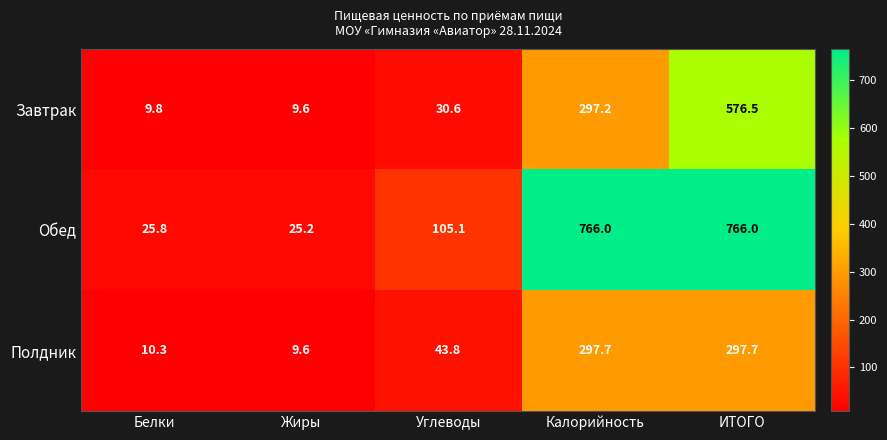

What is the lowest value of the Полдник series?

9.6